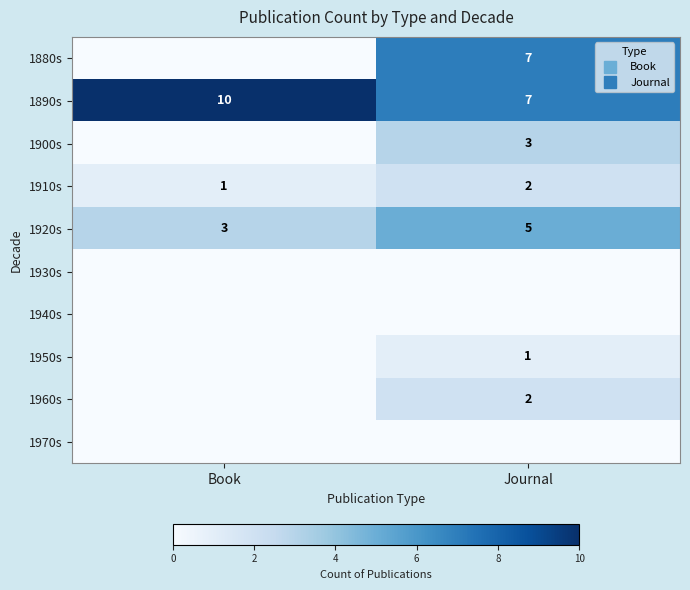

True or false: 1910s has a value of 2 at Book.

False